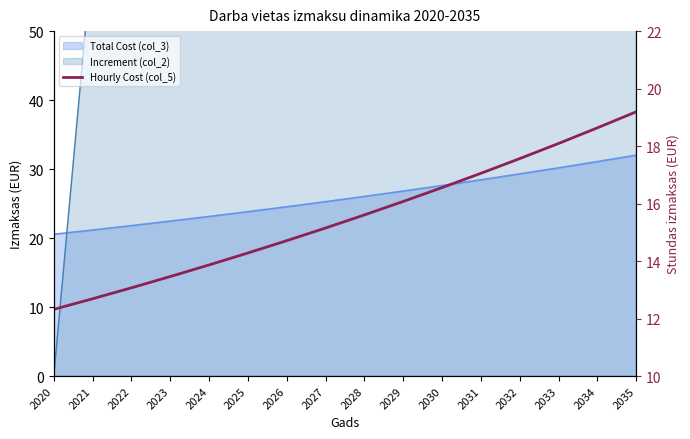

List the labels in order of value, largest first.

2035, 2034, 2033, 2032, 2031, 2030, 2029, 2028, 2027, 2026, 2025, 2024, 2023, 2022, 2021, 2020